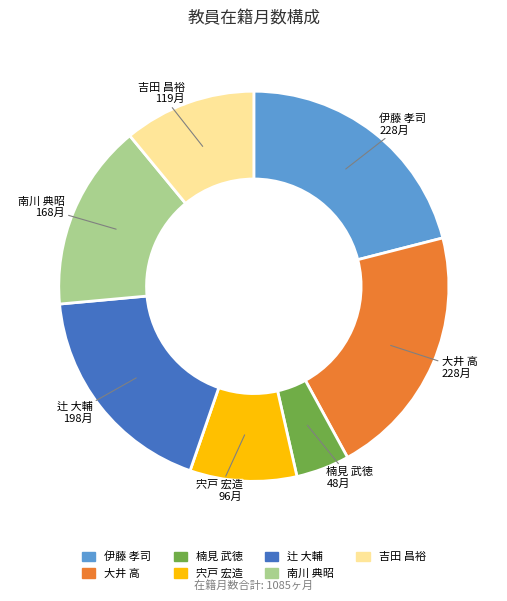

How many slices are in this pie chart?

7